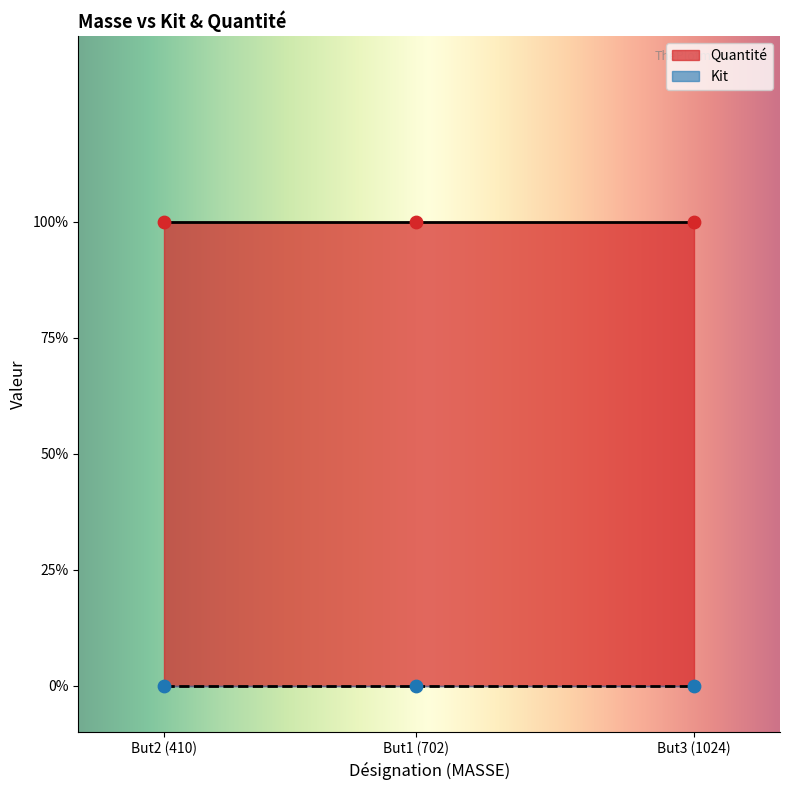

Which series contains the highest Y value?

Quantité